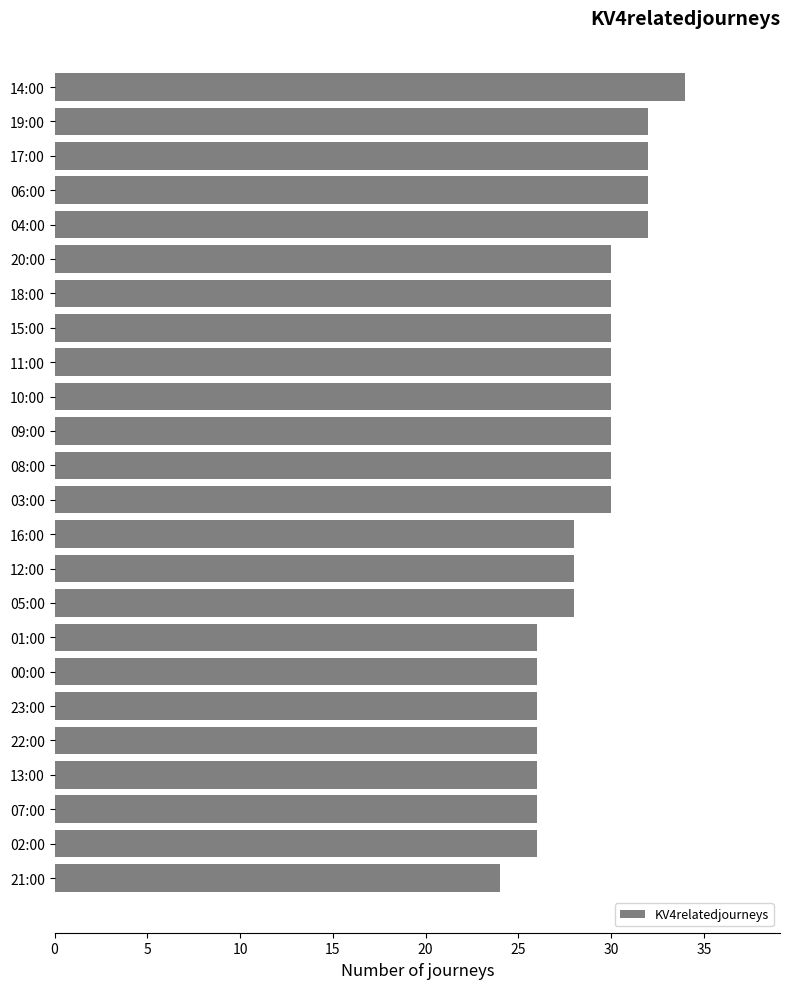

At which category does the chart reach its peak across all series?

14:00